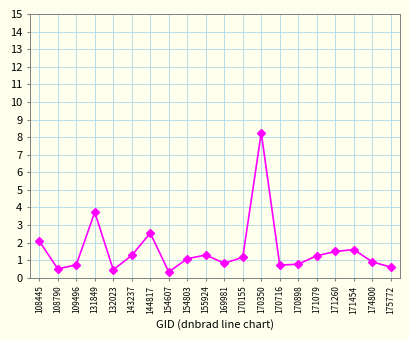

How many interior local peaks (higher than both neighbors) does the data have?

5